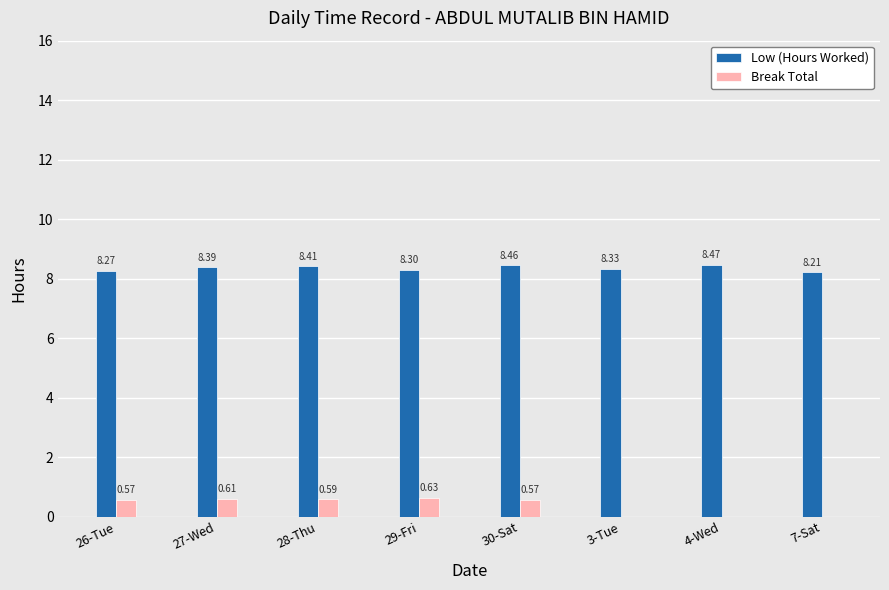

Count the Break Total values in the range 0 to 1.

8